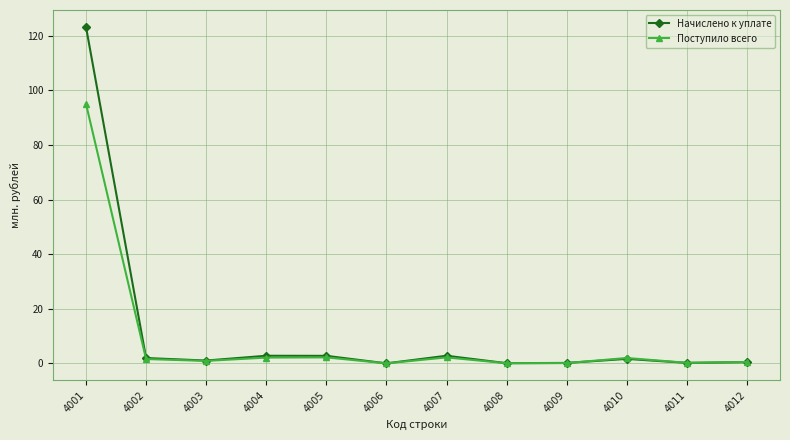

True or false: Поступило всего has a value of 0.1 at 4008.

True